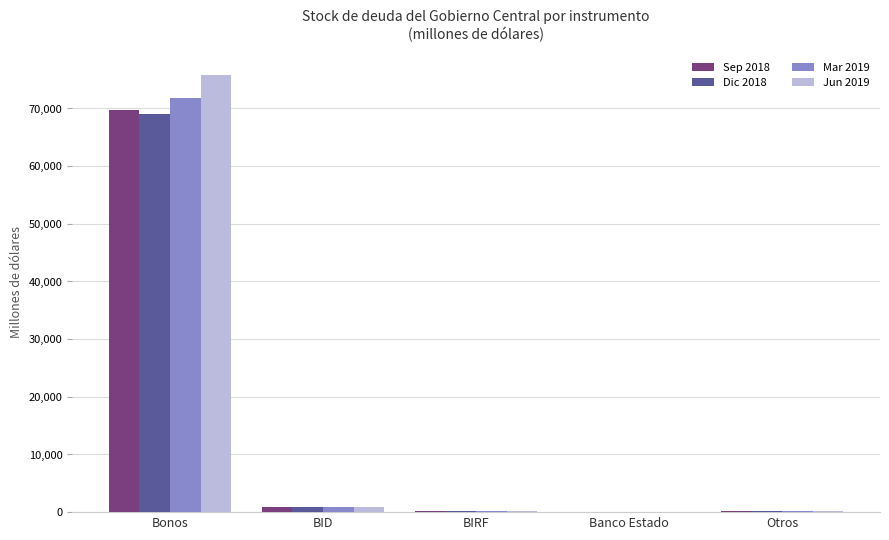

At which category does the chart reach its peak across all series?

Bonos